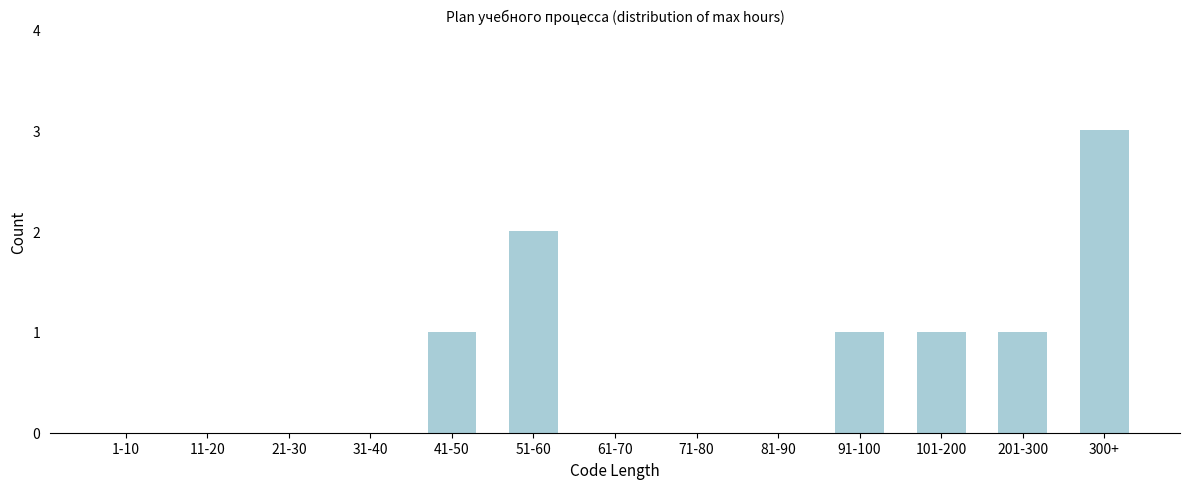

Reading left to right, extract all data points from this chart.

1-10=0	11-20=0	21-30=0	31-40=0	41-50=1	51-60=2	61-70=0	71-80=0	81-90=0	91-100=1	101-200=1	201-300=1	300+=3